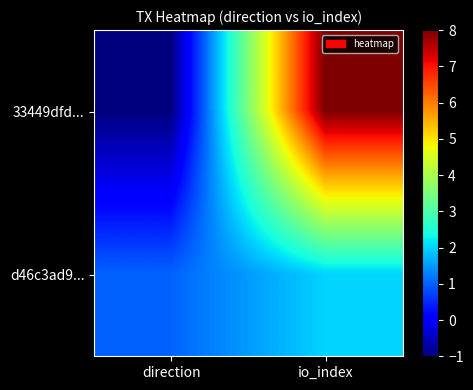

Which series changed the most between direction and io_index?

33449dfd...